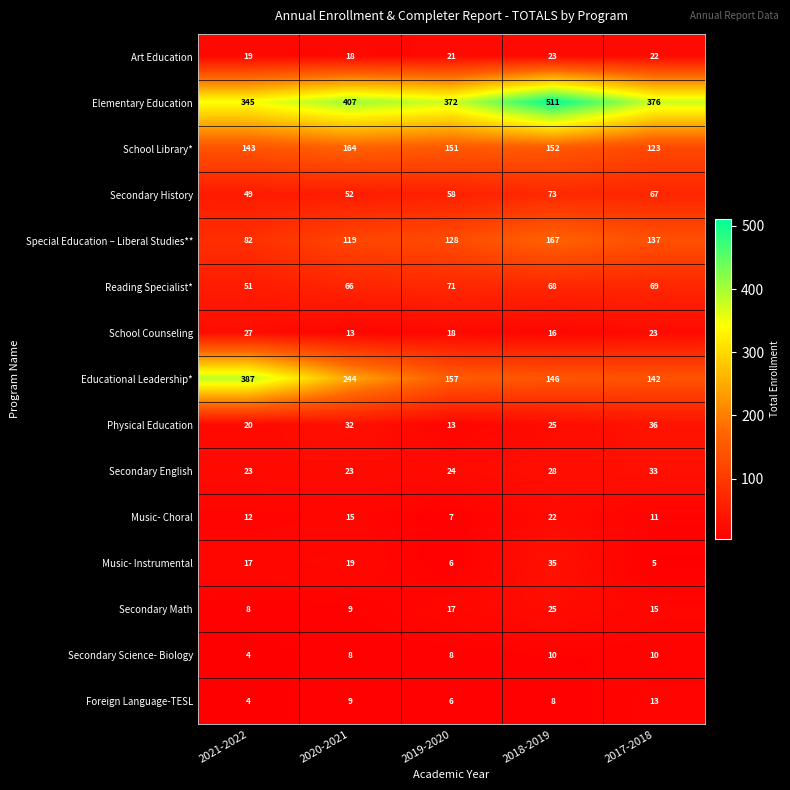

True or false: School Counseling has a value of 7 at 2017-2018.

False